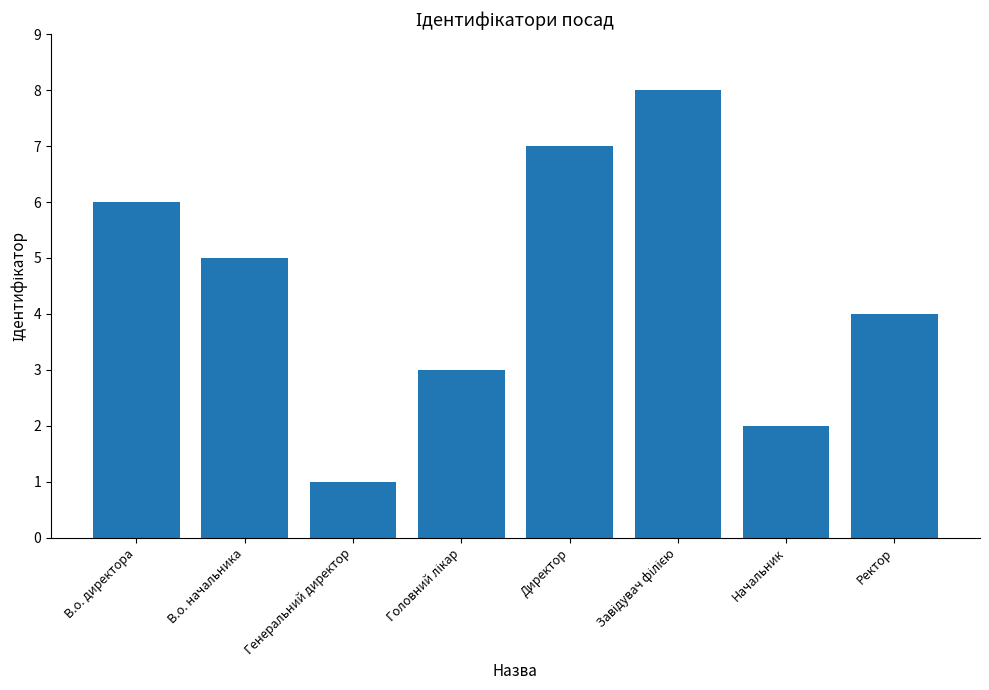

What is the maximum value shown in the chart?

8